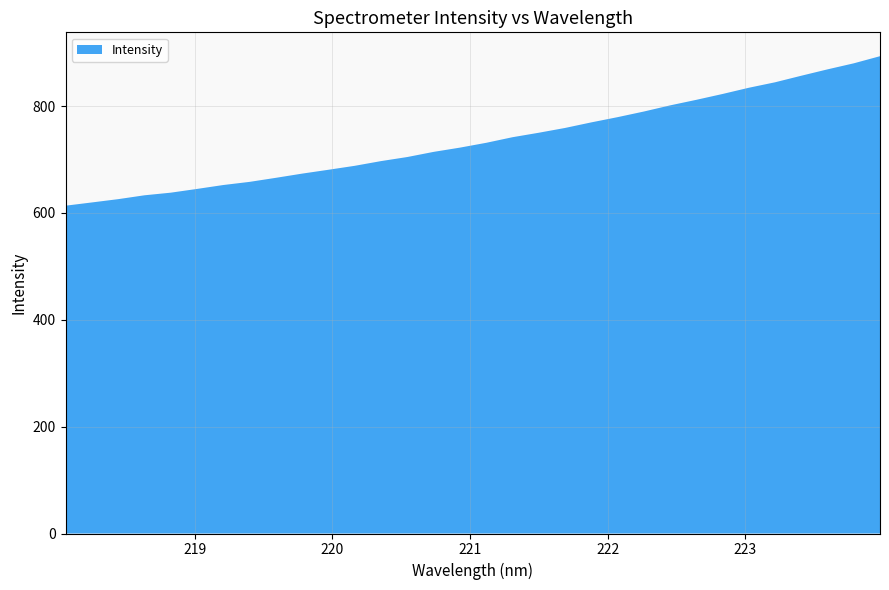

Reading left to right, extract all data points from this chart.

218.0596=613.4	218.2508=619.5	218.442=625.7	218.6332=632.9	218.8244=637.8	219.0156=644.8	219.2067=652.1	219.3979=658.0	219.589=665.6	219.7801=673.5	219.9712=680.7	220.1623=688.1	220.3533=696.9	220.5444=704.5	220.7354=714.2	220.9264=722.1	221.1174=731.1	221.3083=741.6	221.4993=749.9	221.6902=758.9	221.8812=769.3	222.0721=779.1	222.263=789.6	222.4538=801.1	222.6447=811.5	222.8355=822.5	223.0264=834.1	223.2172=844.4	223.408=856.6	223.5987=868.6	223.7895=879.9	223.9802=893.2